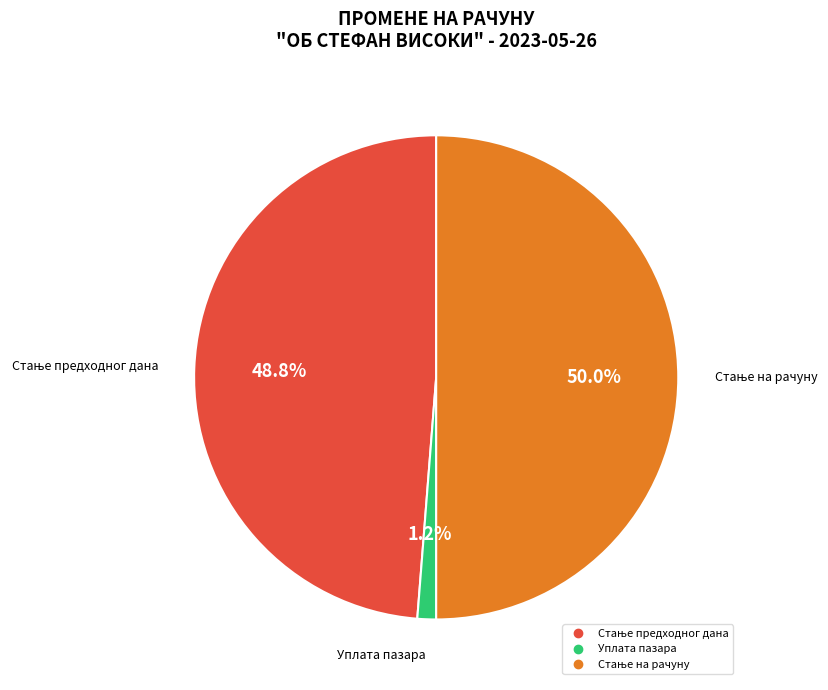

What is the smallest slice in the pie chart?

Уплата пазара